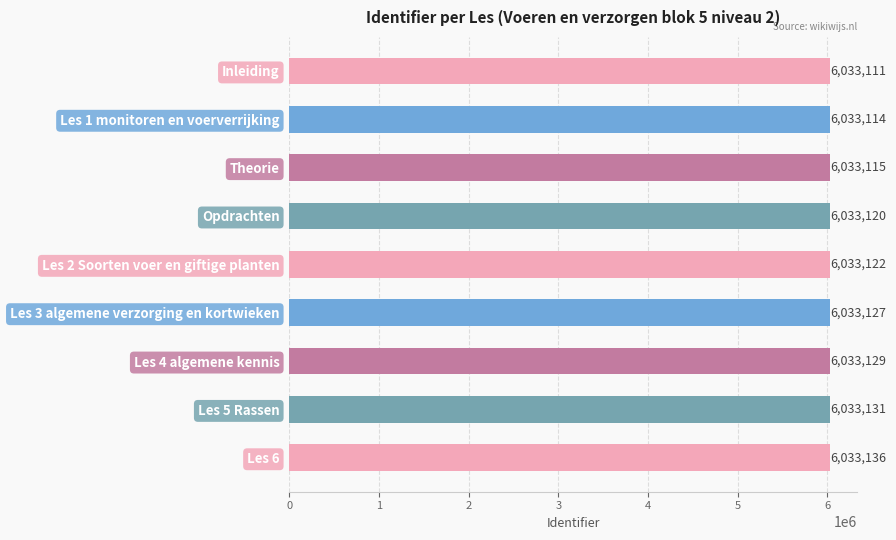

List the labels in order of value, smallest first.

Inleiding, Les 1 monitoren en voerverrijking, Theorie, Opdrachten, Les 2 Soorten voer en giftige planten, Les 3 algemene verzorging en kortwieken, Les 4 algemene kennis, Les 5 Rassen, Les 6